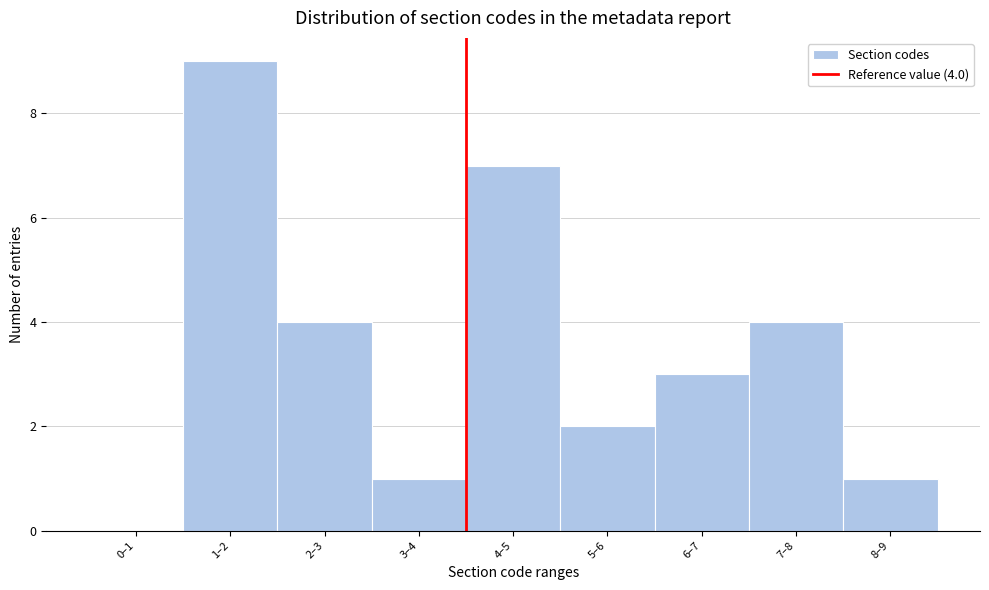

Reading left to right, list all the values displayed in this chart.

0–1=0	1–2=9	2–3=4	3–4=1	4–5=7	5–6=2	6–7=3	7–8=4	8–9=1